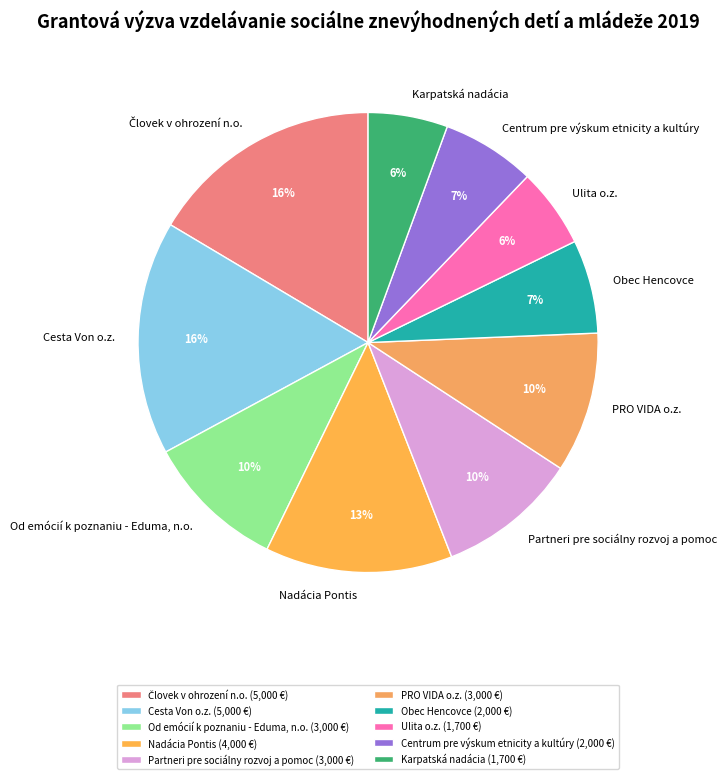

Does any single category account for the majority?

No